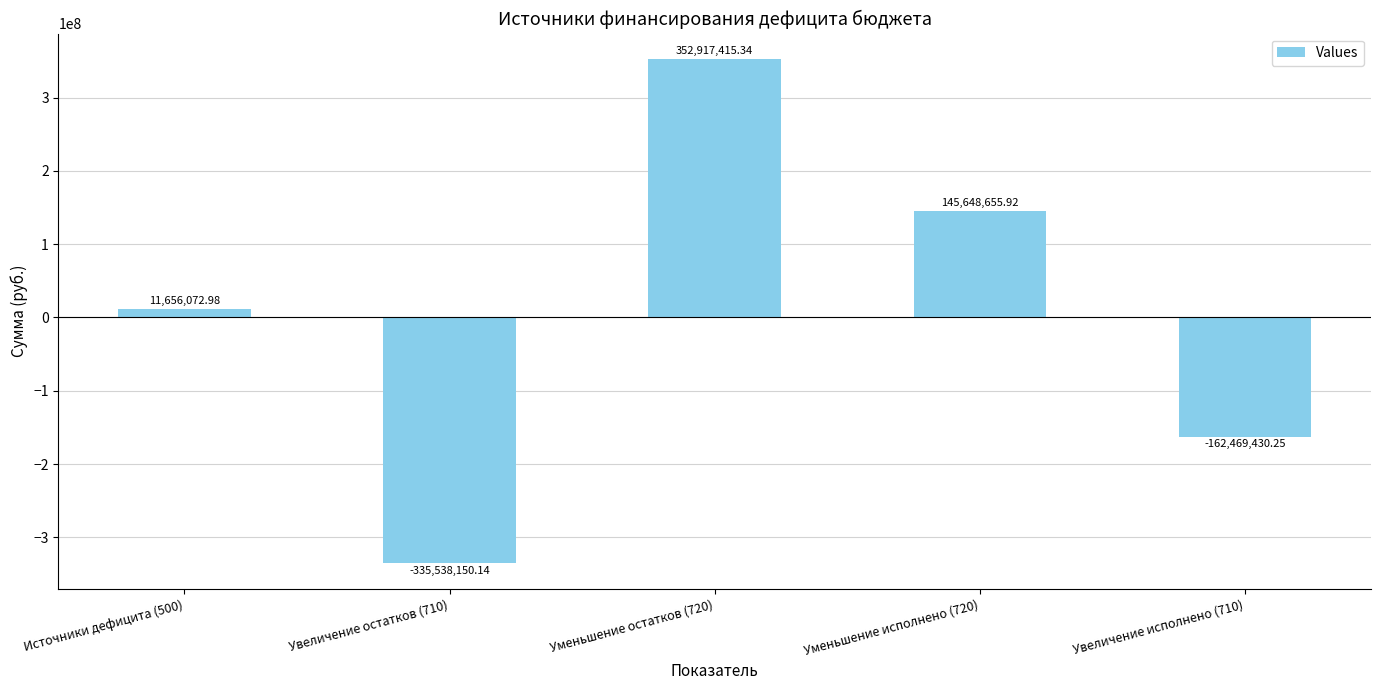

What is the difference between the second highest and second lowest values?

308118086.2